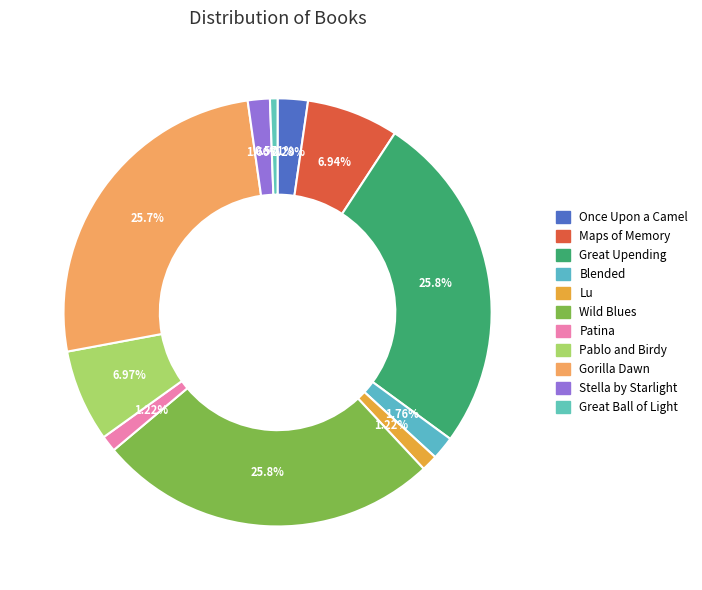

Count the number of slices in the pie.

11